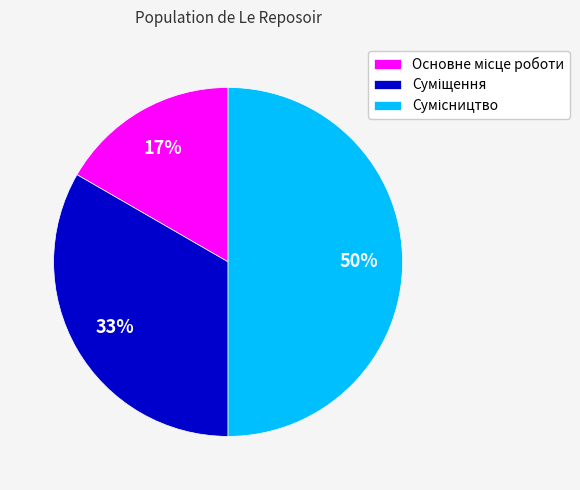

To the nearest percent, what is the average slice percentage?

33%